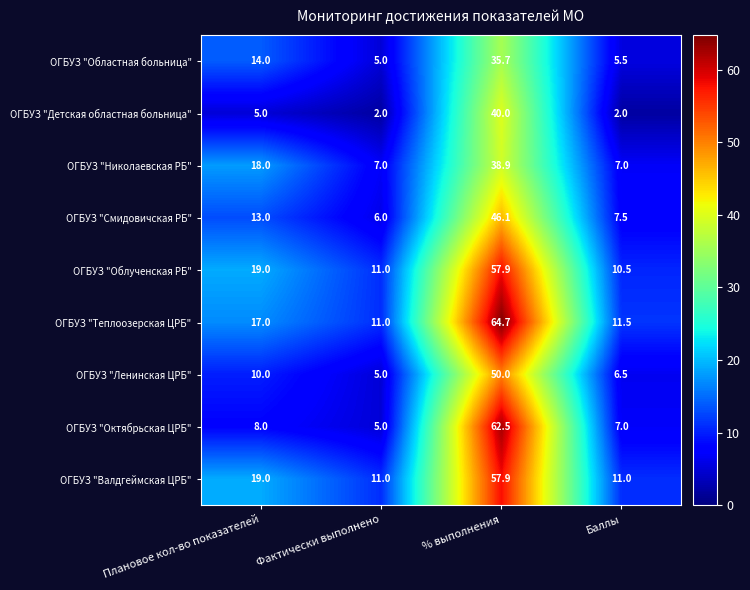

What is the difference between the maximum and minimum values in the ОГБУЗ "Областная больница" series?

30.7